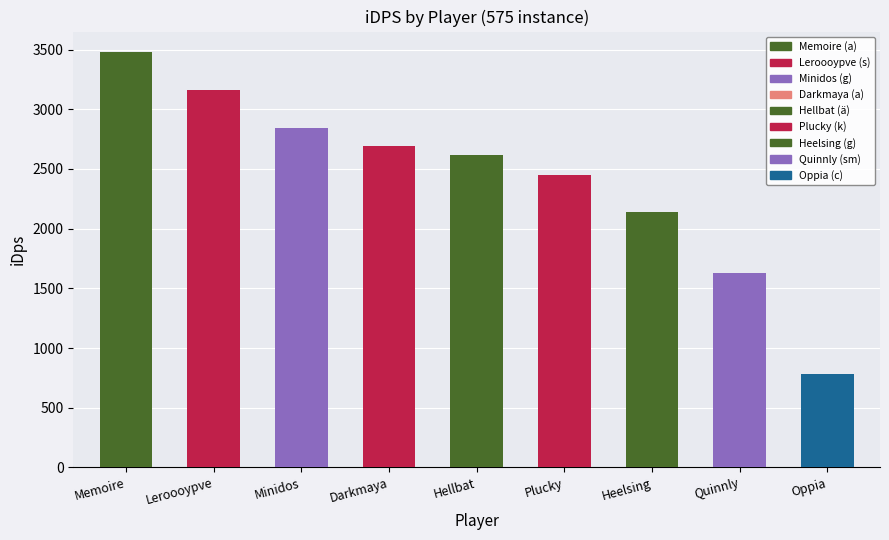

At which category does the chart reach its minimum across all series?

Oppia